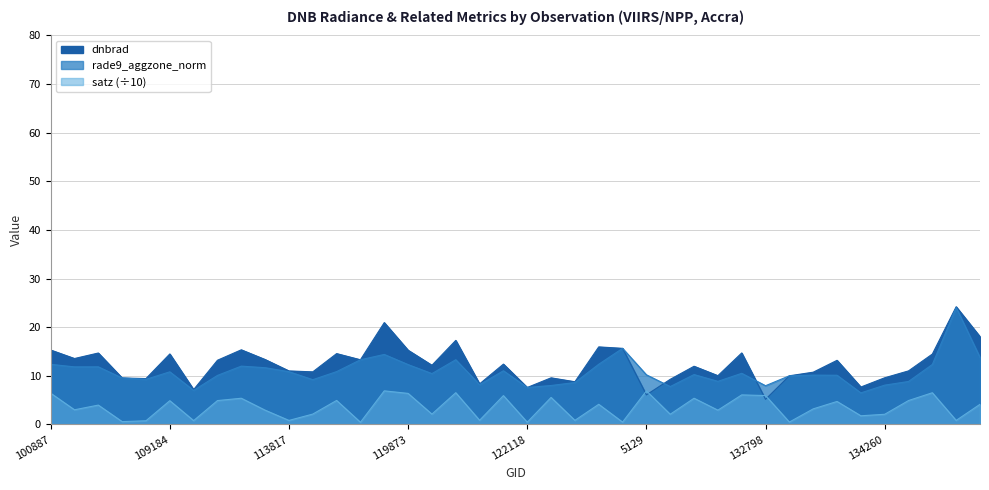

What is the greatest value displayed?

24.2